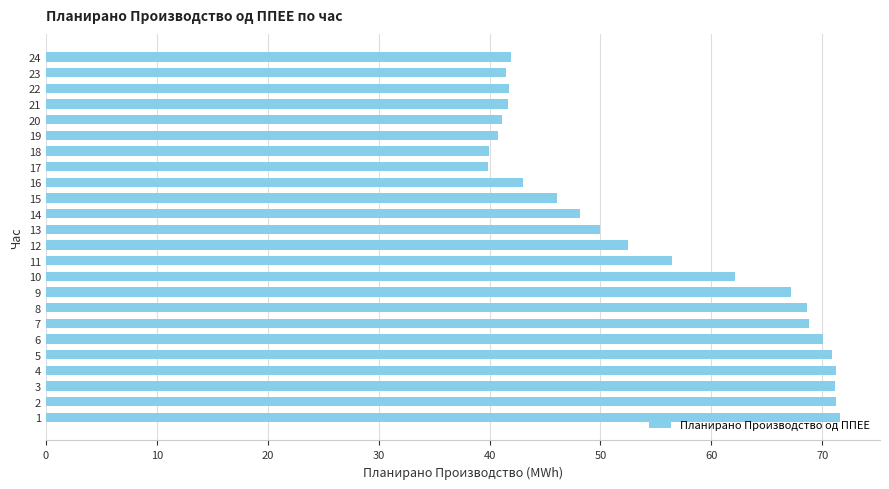

What is the minimum value shown in the chart?

39.9